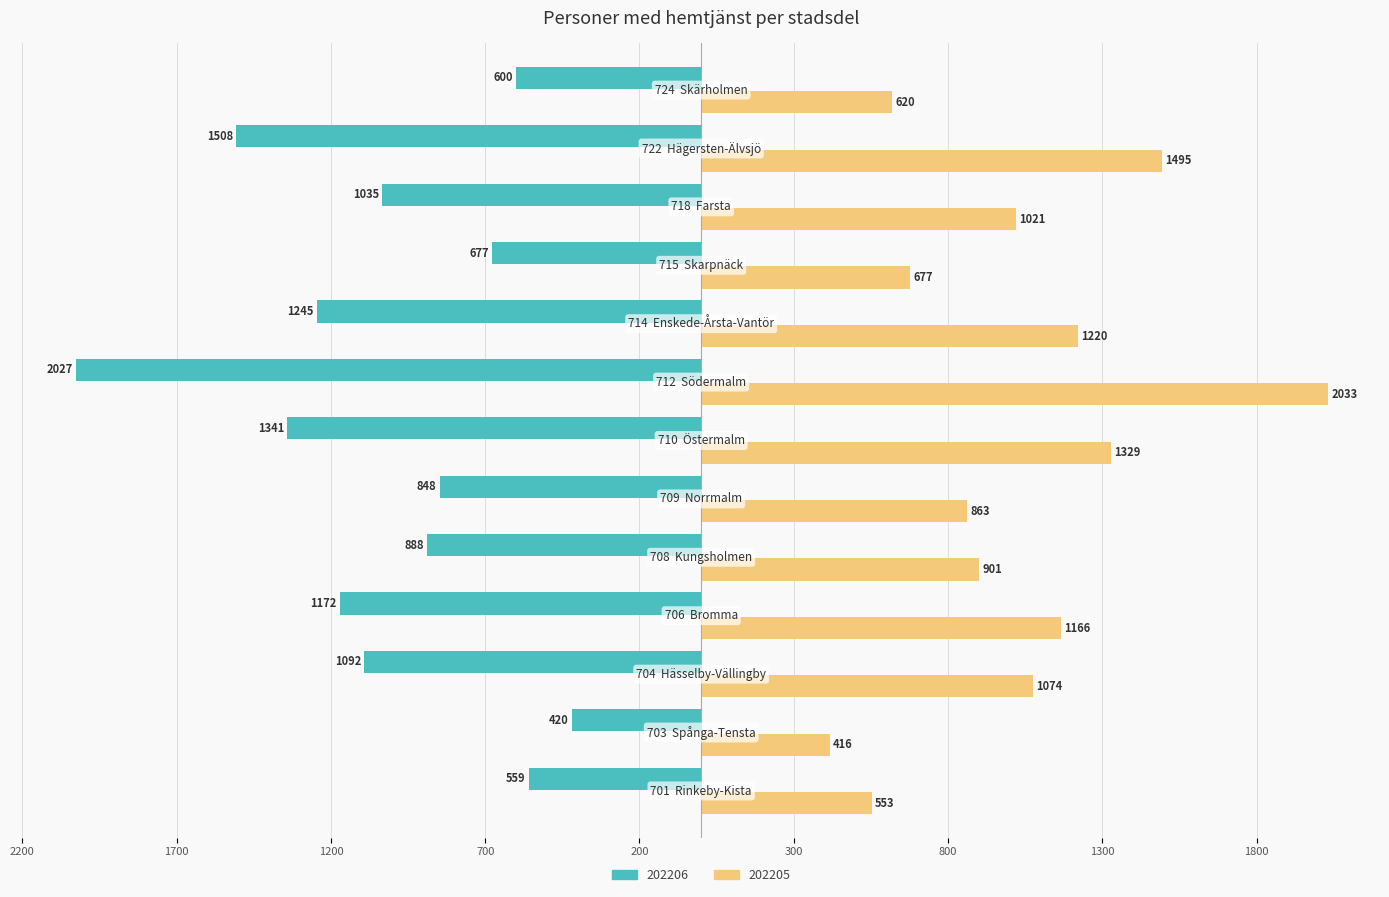

What are all the series names shown in the legend?

202206, 202205